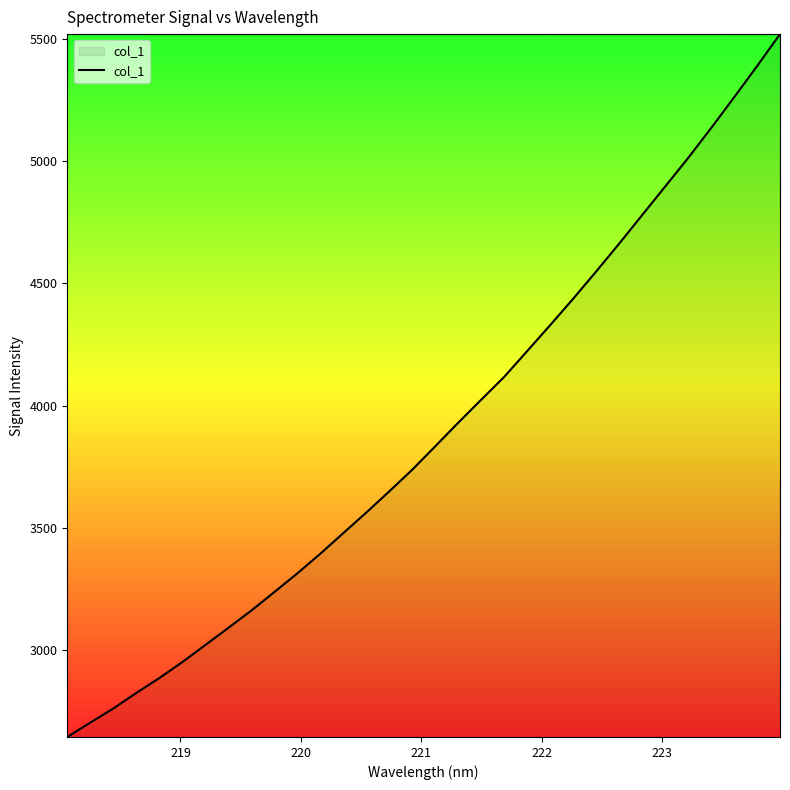

What is the minimum value shown in the chart?

2644.0